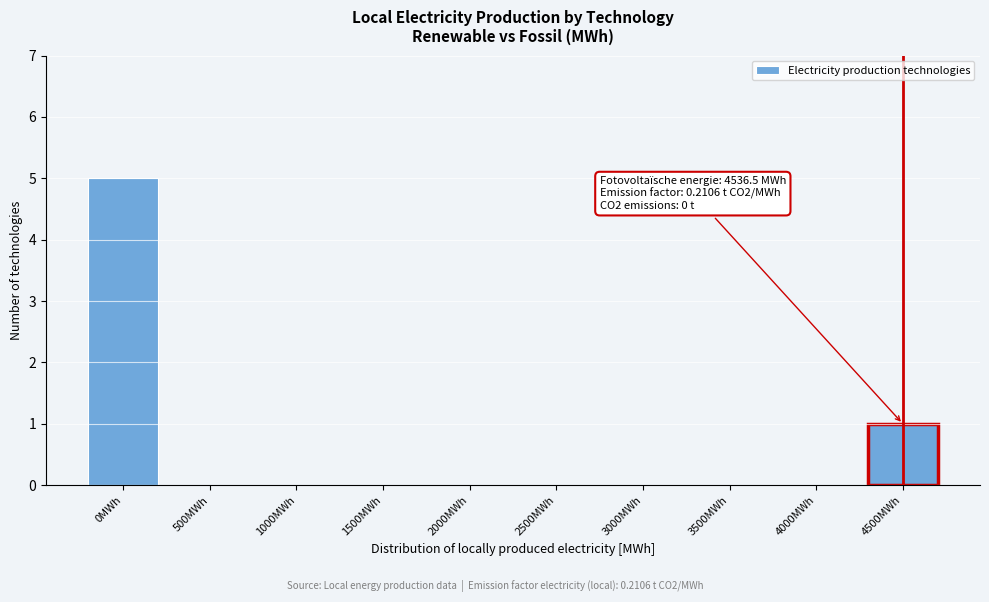

Reading right to left, extract all data points from this chart.

4500MWh=1	4000MWh=0	3500MWh=0	3000MWh=0	2500MWh=0	2000MWh=0	1500MWh=0	1000MWh=0	500MWh=0	0MWh=5